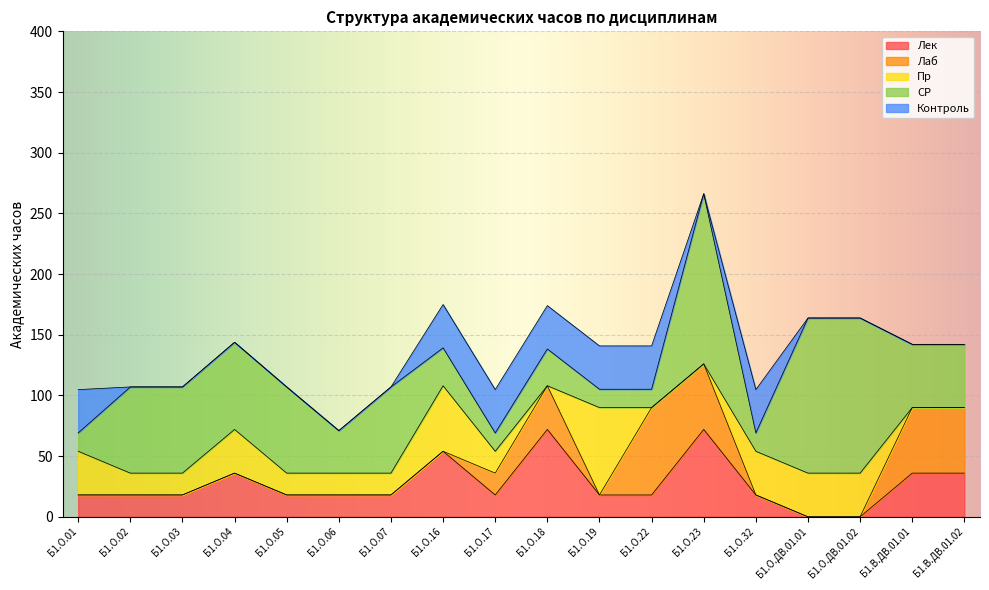

What are all the series names shown in the legend?

Лек, Лаб, Пр, СР, Контроль